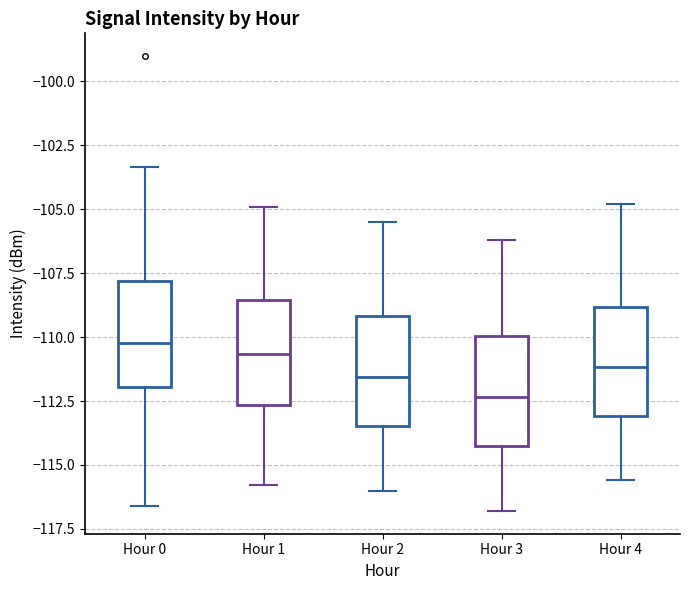

Reading left to right, read every box against the y-axis: the position of its median line, the range the box covers, and the ends of its whiskers. The values are not printed on the chart, so give them approximately, as read against the axis.

Hour 0: median -110.0, box -112.0 to -108.0, whiskers -116.5 to -103.5
Hour 1: median -110.5, box -112.5 to -108.5, whiskers -116.0 to -105.0
Hour 2: median -111.5, box -113.5 to -109.0, whiskers -116.0 to -105.5
Hour 3: median -112.5, box -114.5 to -110.0, whiskers -117.0 to -106.0
Hour 4: median -111.0, box -113.0 to -109.0, whiskers -115.5 to -105.0